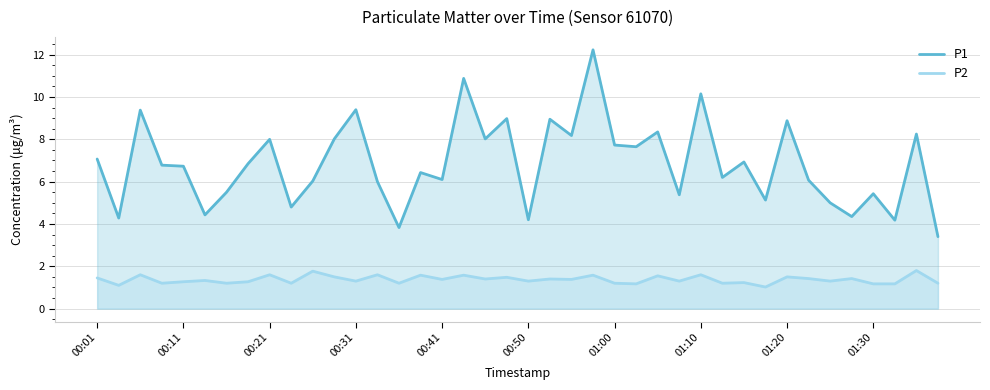

Between 11 and 35, which series saw the biggest shift?

P1